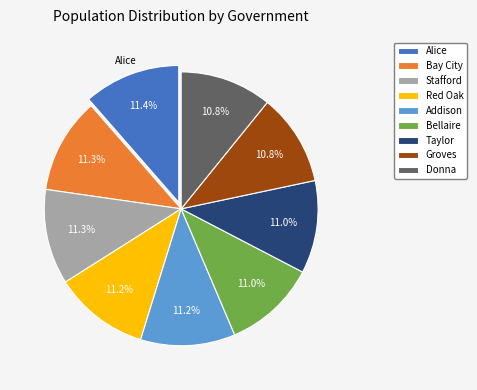

How many slices are in this pie chart?

9